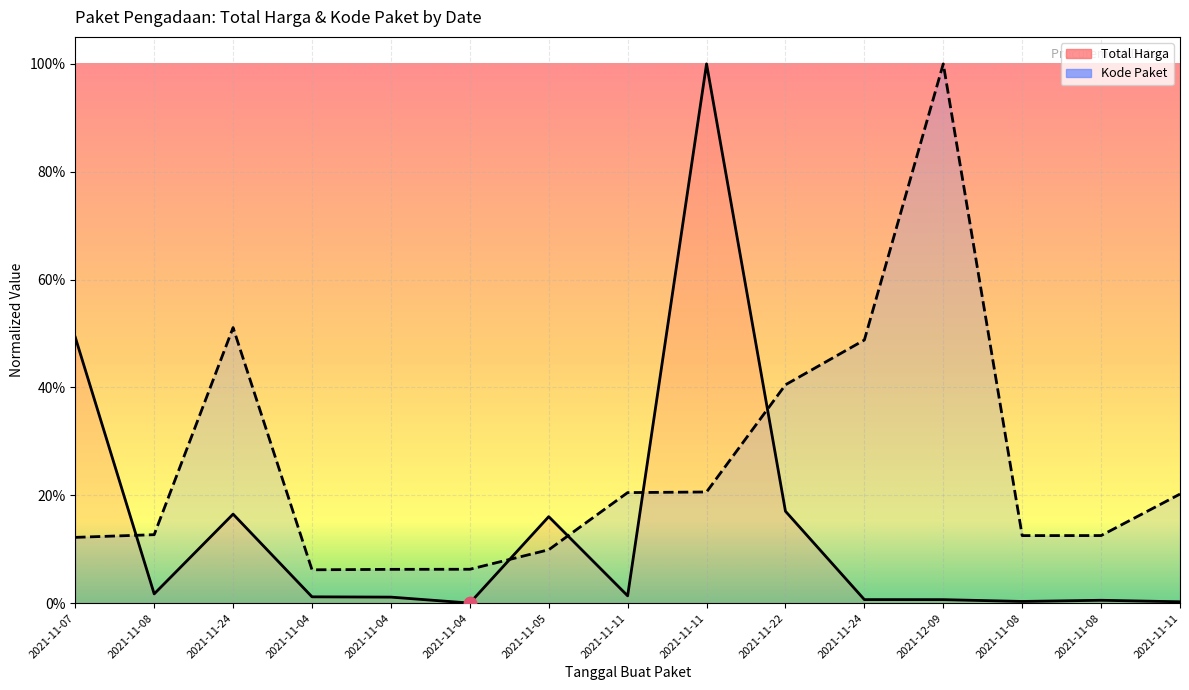

Which series has the largest total across all categories?

Kode Paket